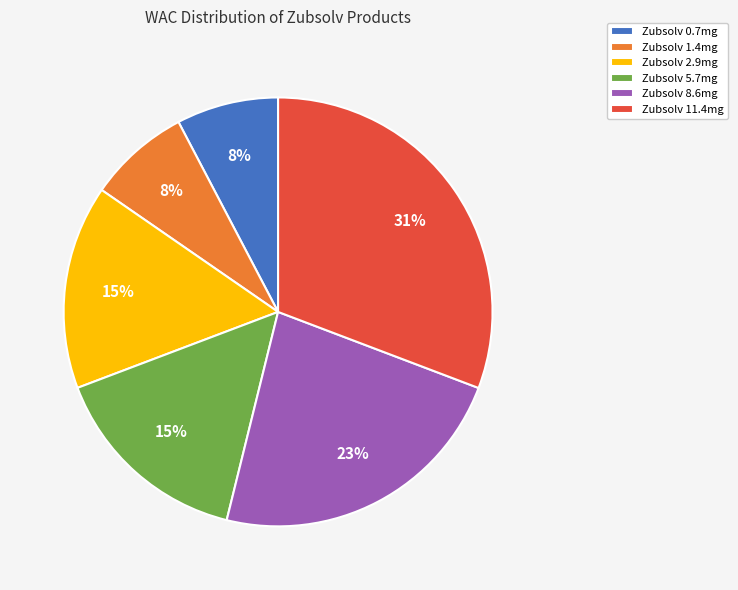

Is there any slice that represents more than half of the pie?

No